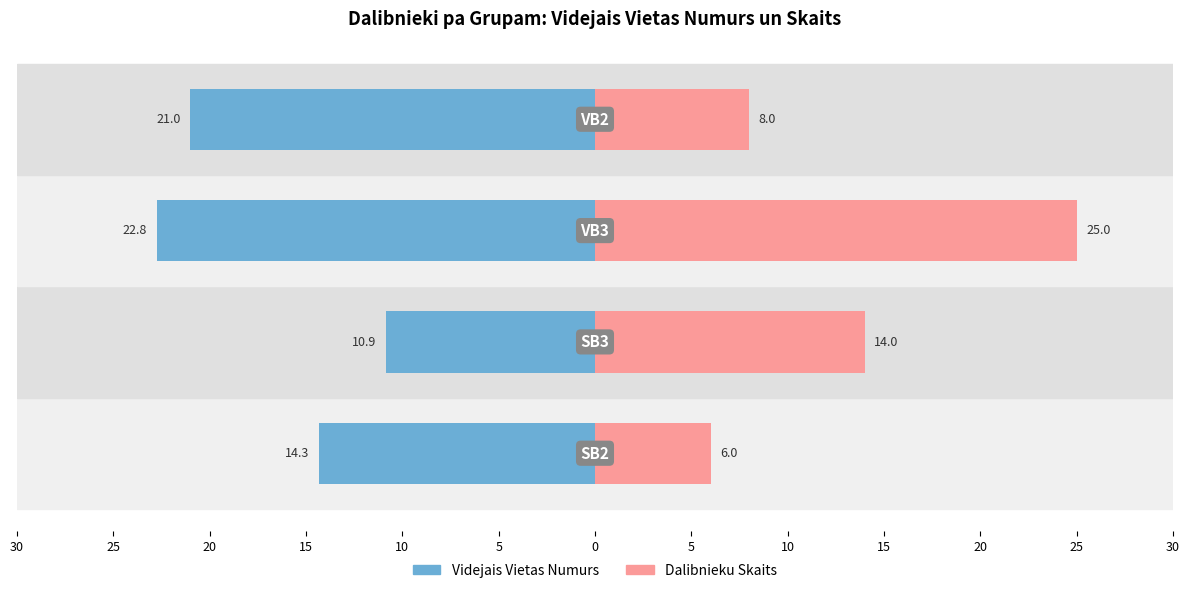

How many bars are there in each group?

2